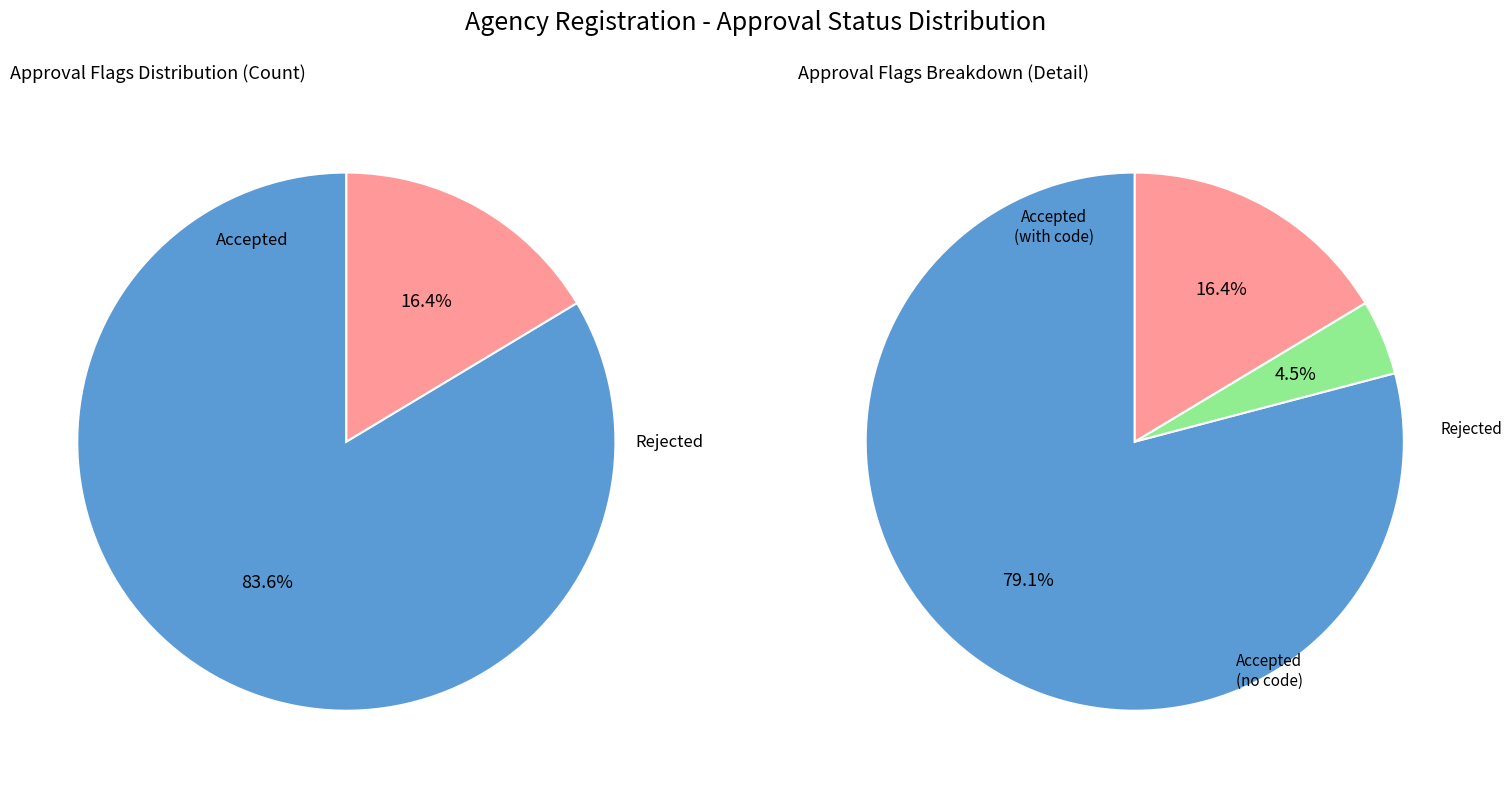

What is the majority slice?

Accepted